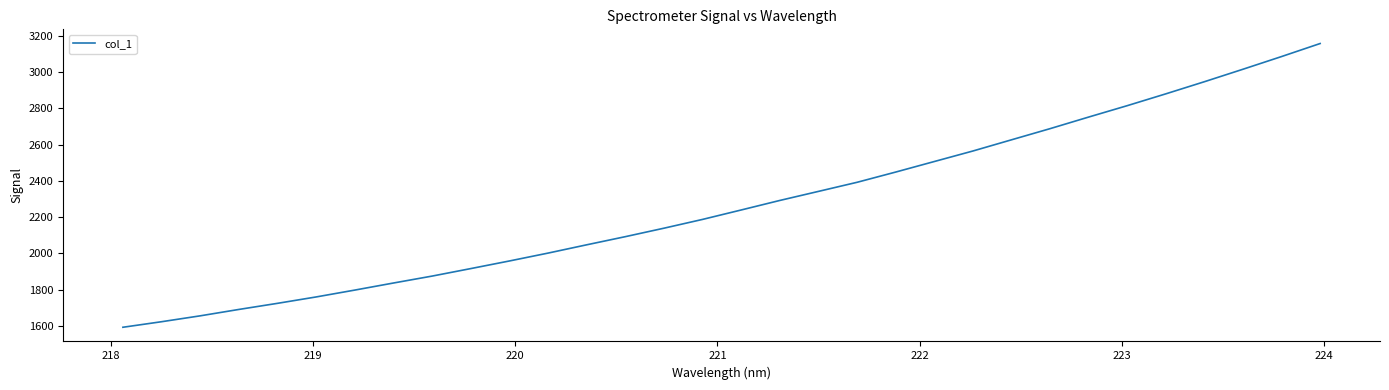

How many values are below 2239?

16